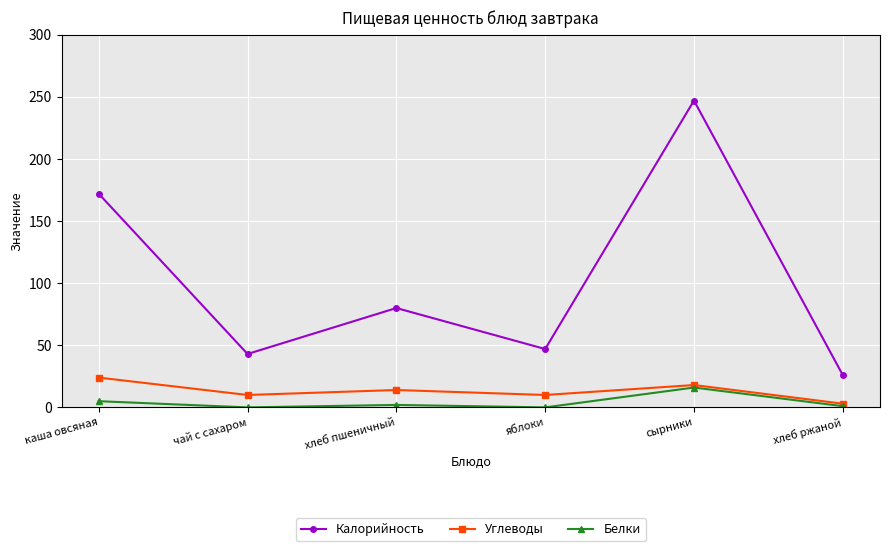

What is the value of the Белки point at the 3rd from the left?

2